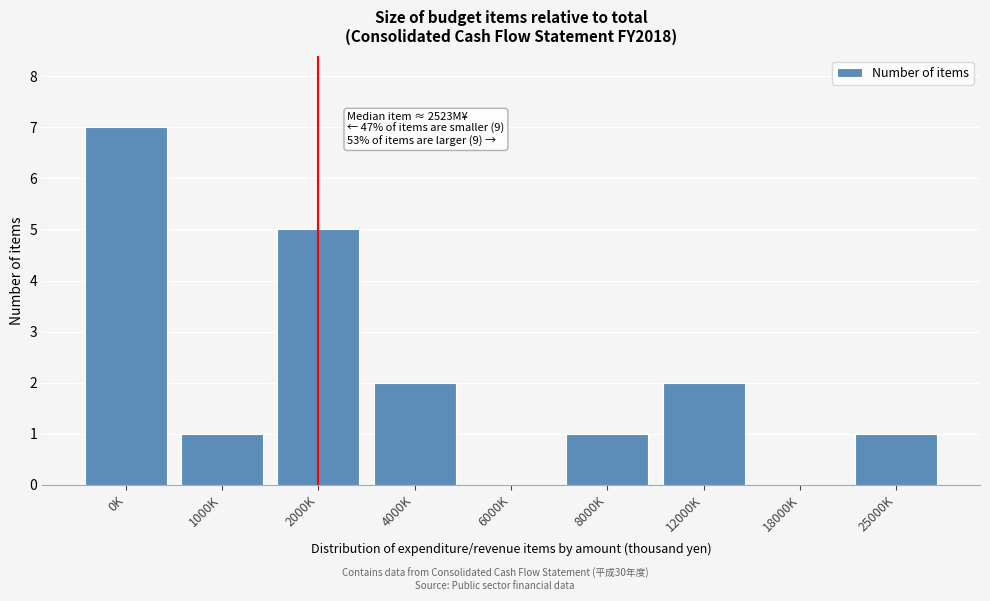

Reading right to left, transcribe all the data shown in this chart.

25000K=1	18000K=0	12000K=2	8000K=1	6000K=0	4000K=2	2000K=5	1000K=1	0K=7